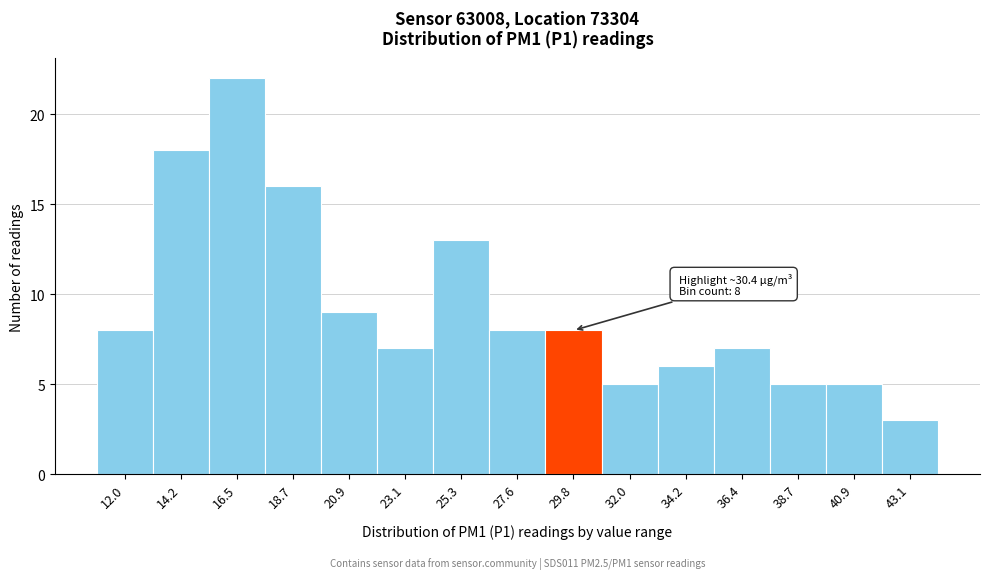

Over which range of the x-axis is the bar tallest?

15.5 to 17.5